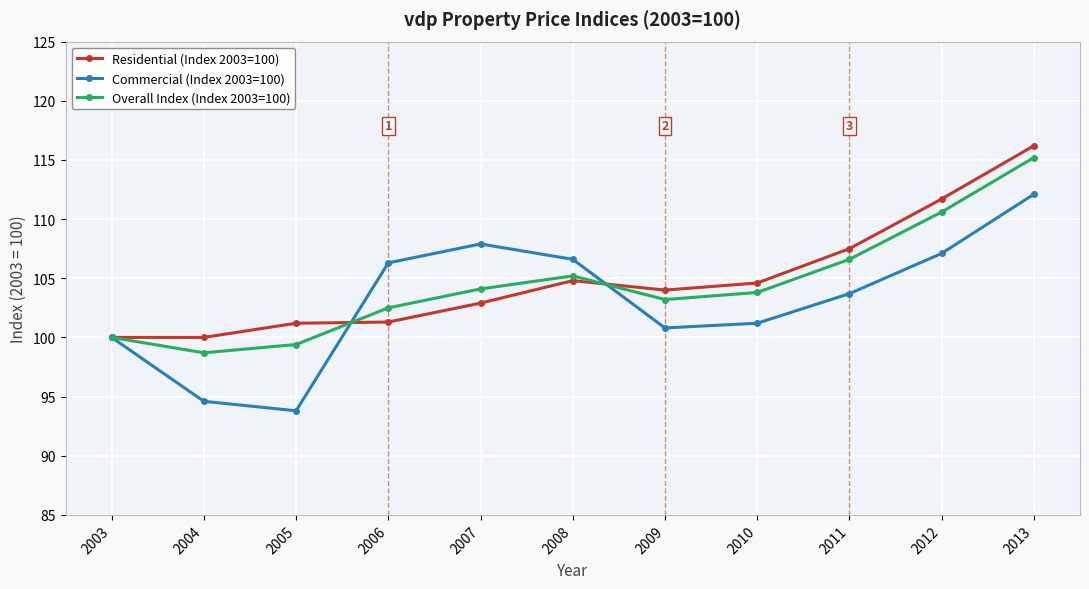

Which series changed the most between 2003 and 2011?

Residential (Index 2003=100)